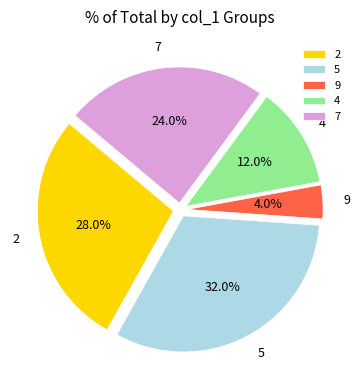

Does 7 account for over 50% of the chart?

No